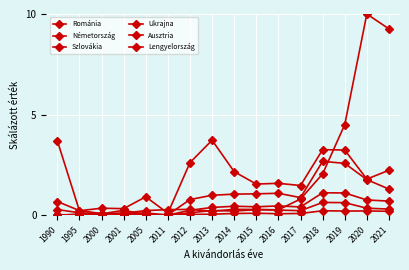

Count the number of categories in the chart.

16